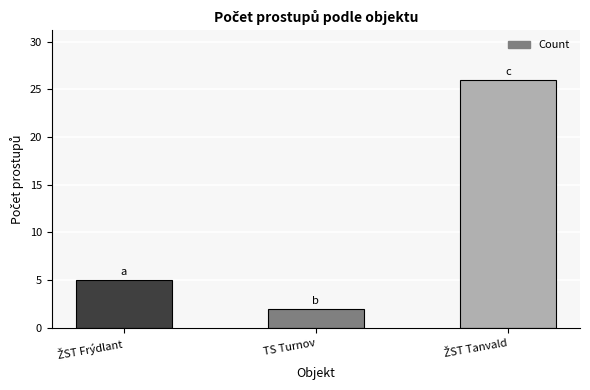

How many data points does each series have?

3